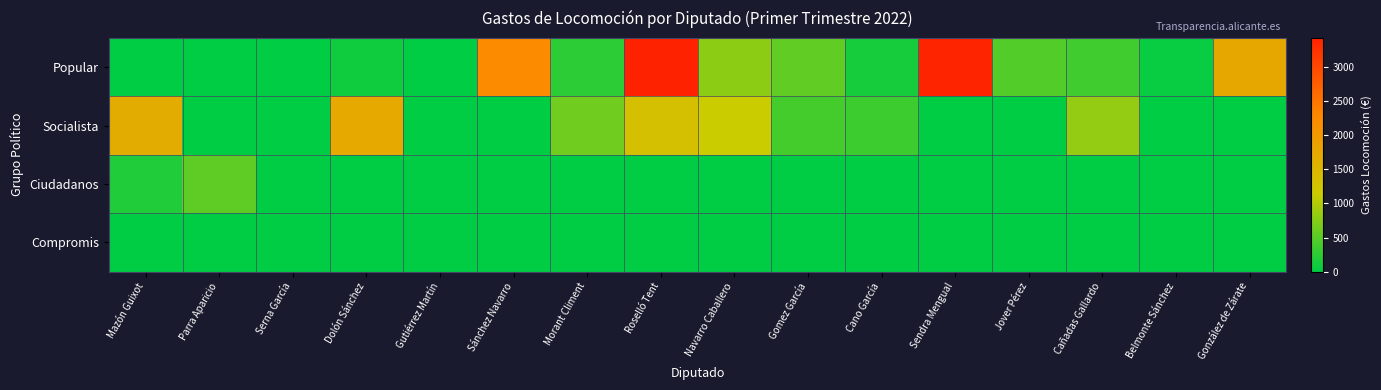

Which label corresponds to the largest value in the chart?

Roselló Tent